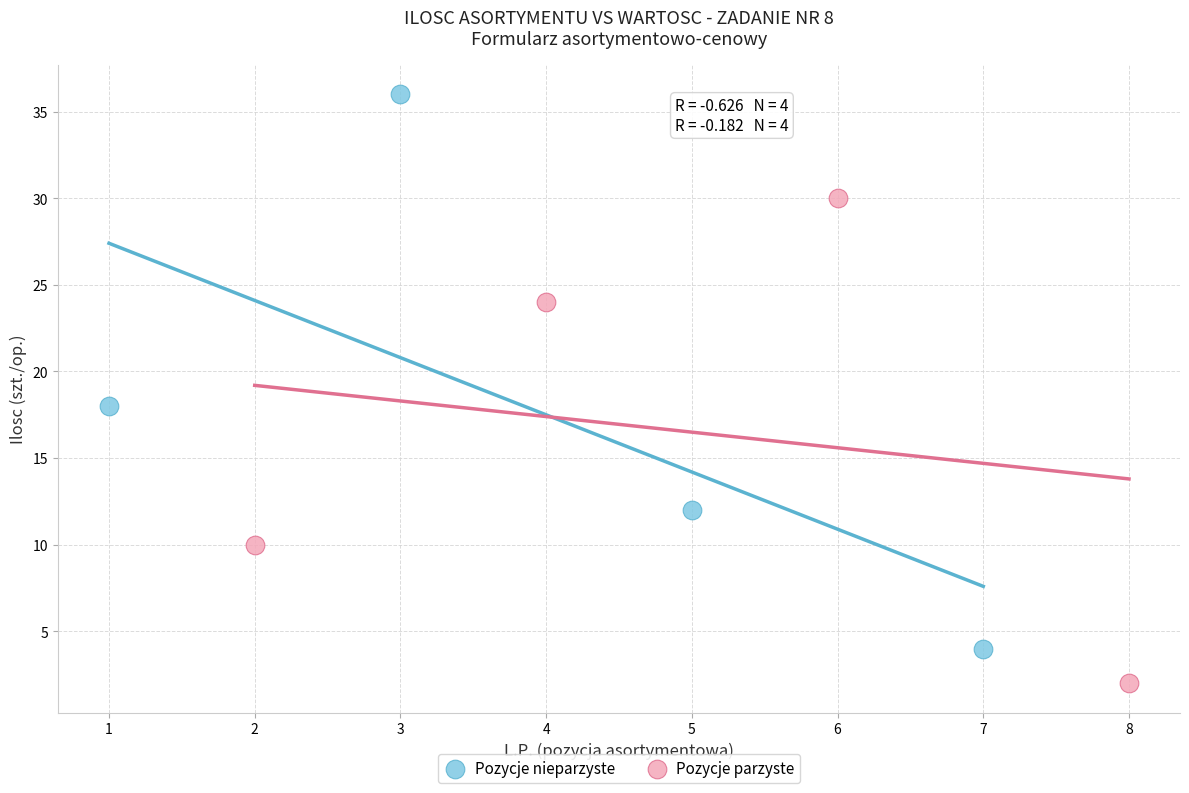

Which series contains the lowest Y value?

Pozycje parzyste